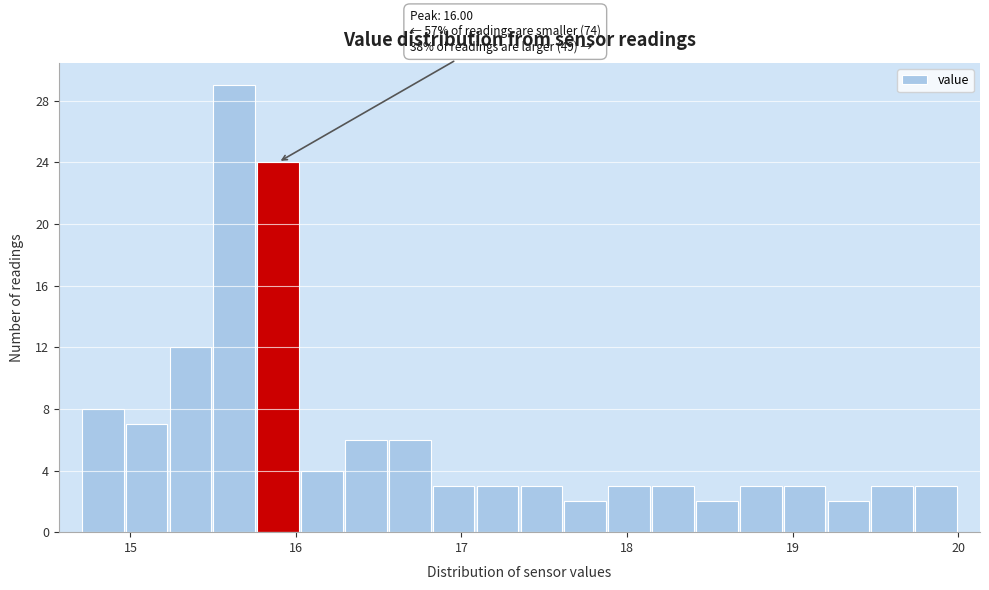

Around what value on the x-axis is the tallest bar? Give the approximate position of its centre, as read against the axis.

15.6